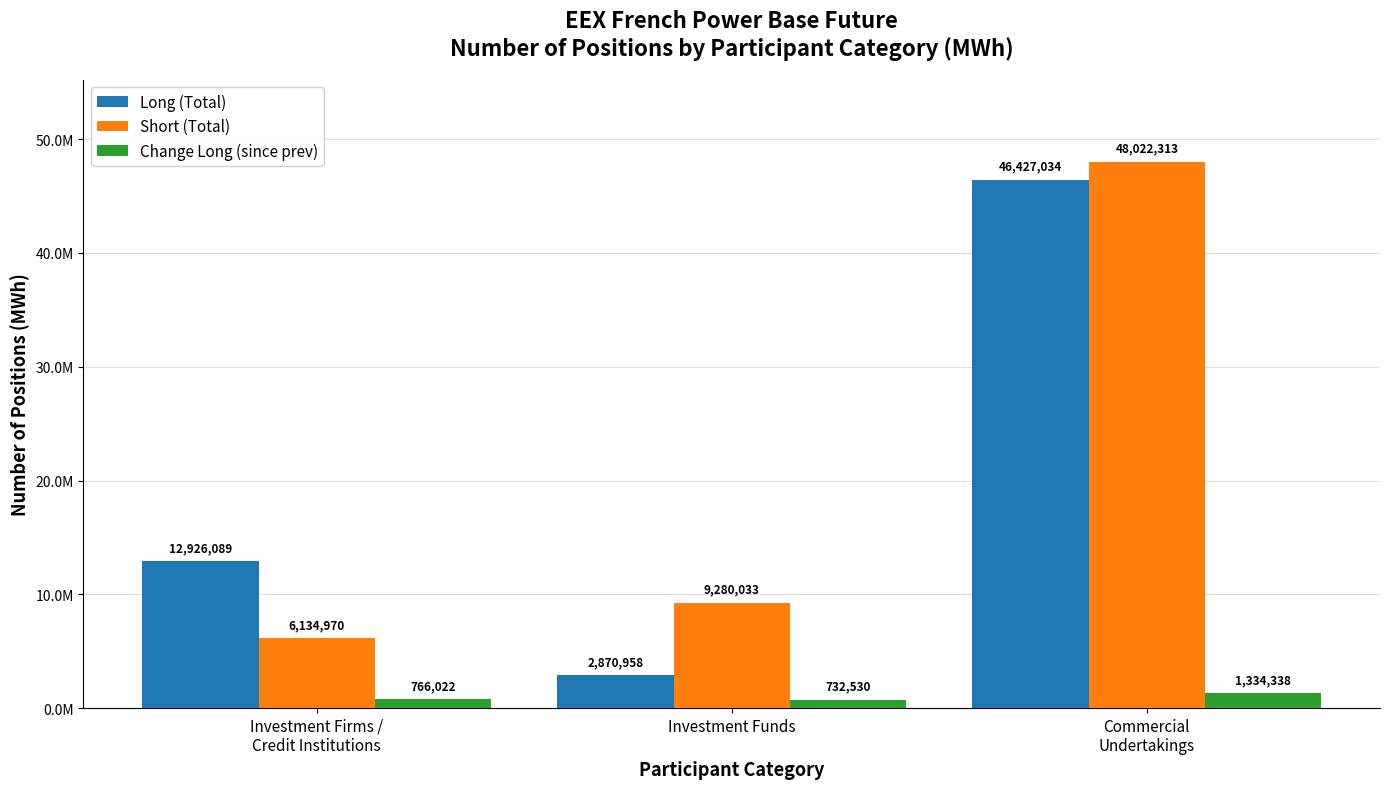

Is it true that Long (Total) equals 2972262 at Investment Firms /
Credit Institutions?

False